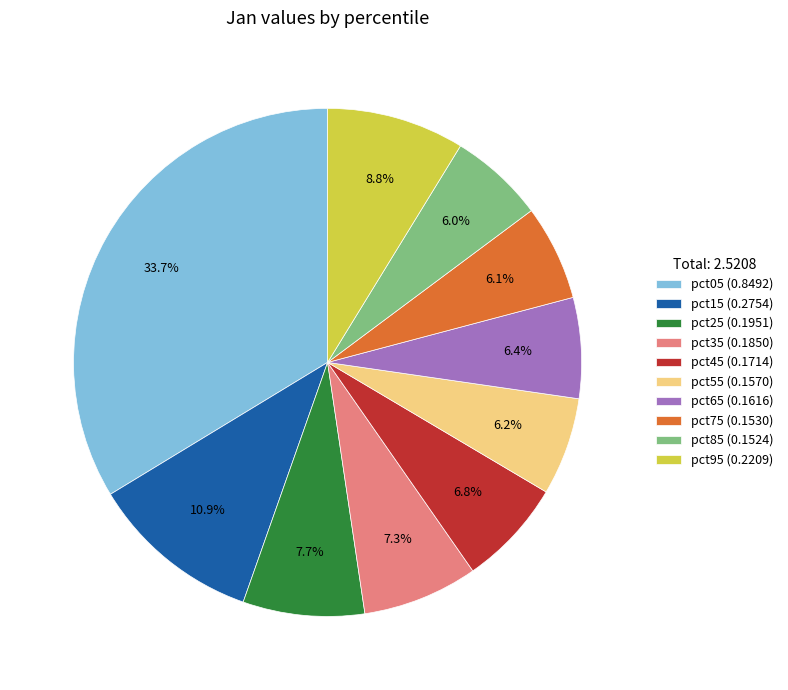

Is the sum of pct85 and pct95 greater than half?

No